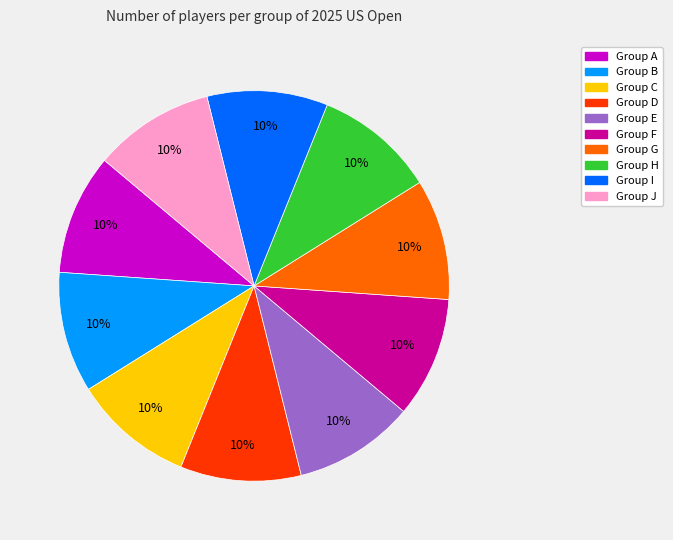

To the nearest percent, what is the average slice percentage?

10%